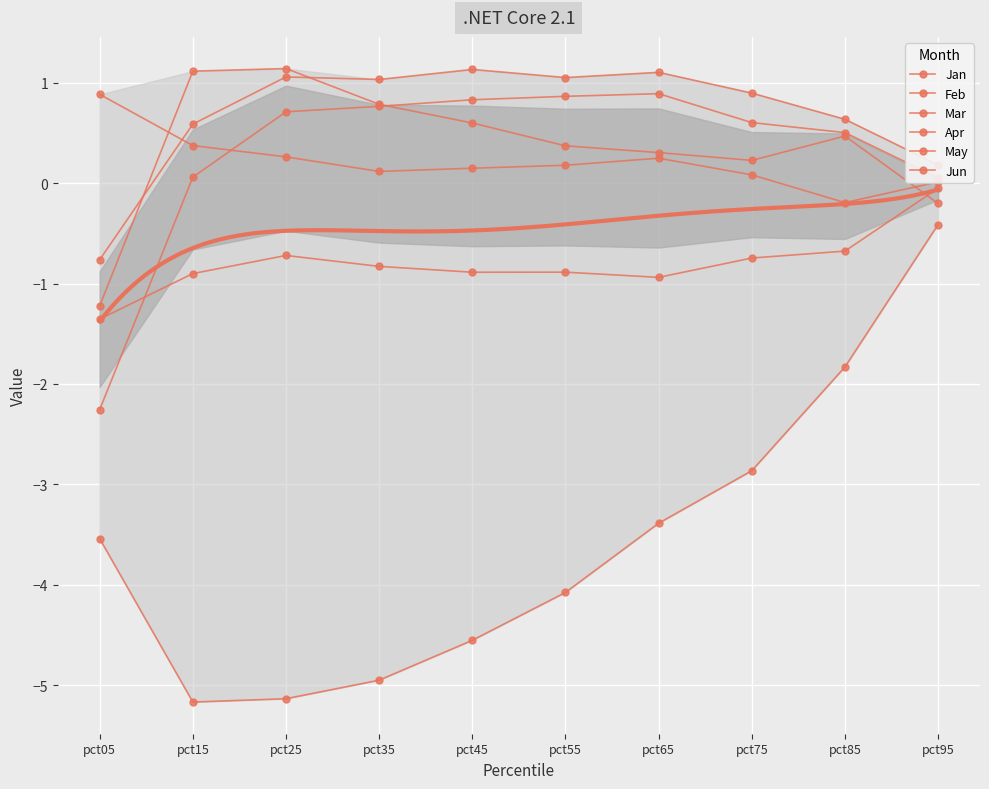

At which label is Feb closest to 0?

pct95